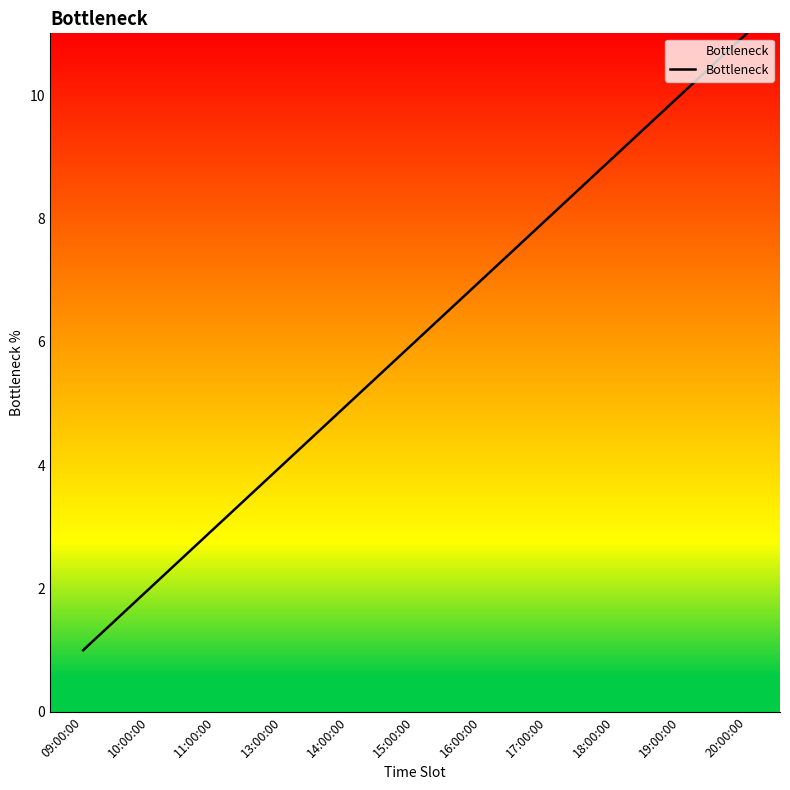

How many categories are shown in the chart?

11